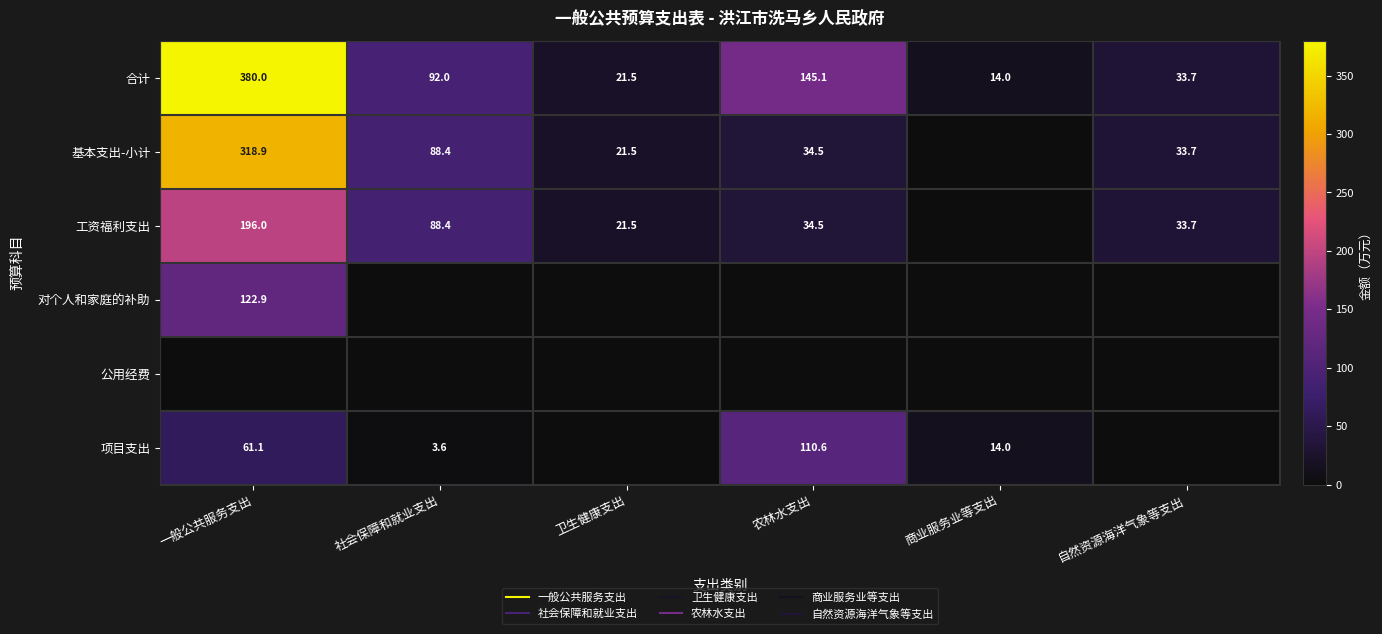

How many series are shown in this chart?

6